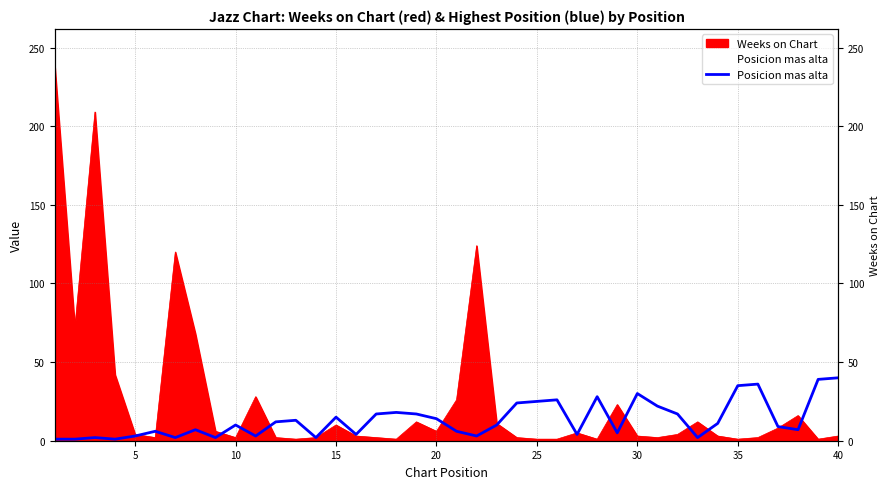

What is the difference between the maximum and minimum values?

39